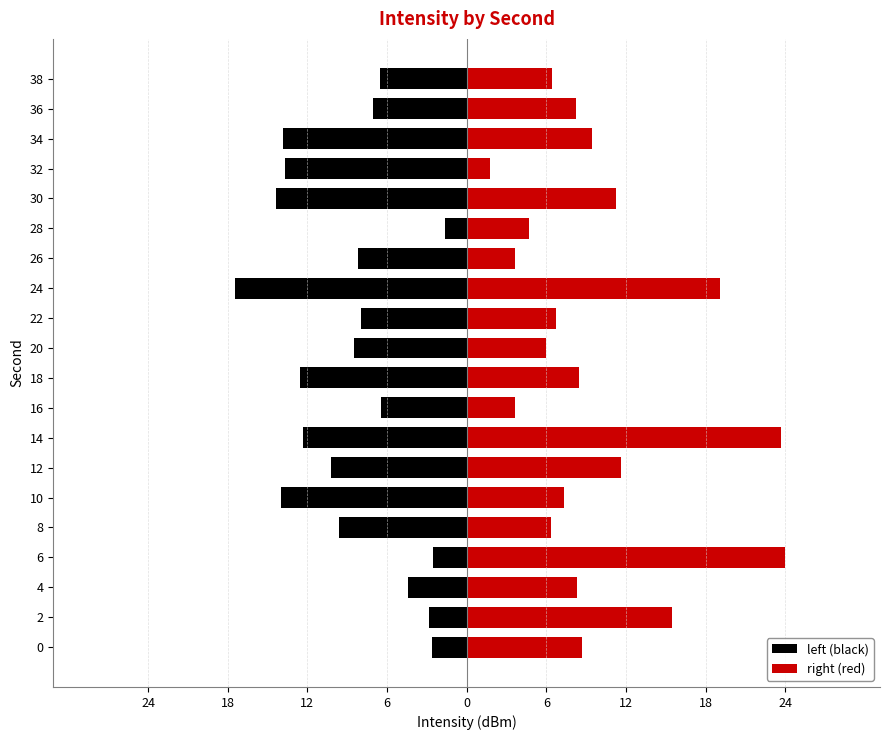

Between 8 and 28, which is larger?

28